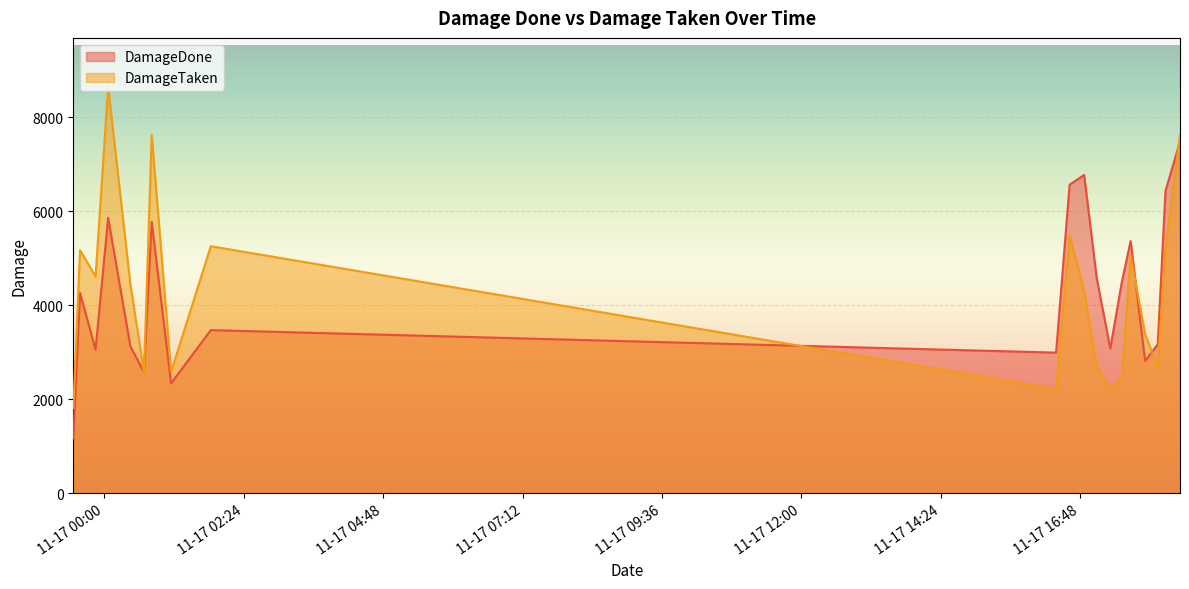

What are all the series names shown in the legend?

DamageDone, DamageTaken